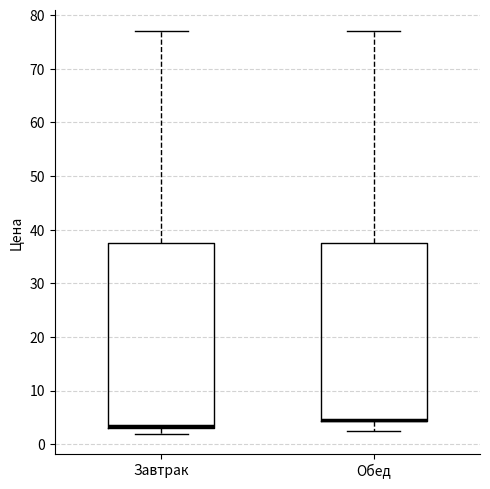

Reading left to right, transcribe this box plot: for each box, give where its median line is, the range the box spans, and where its two whiskers end, as read against the y-axis. The values are not printed on the chart, so give them approximately, as read against the axis.

Завтрак: median 3 (just above the box's lower edge), box 3 to 38, whiskers 2 to 77
Обед: median 5 (drawn on the box's lower edge), box 4 to 38, whiskers 2 to 77